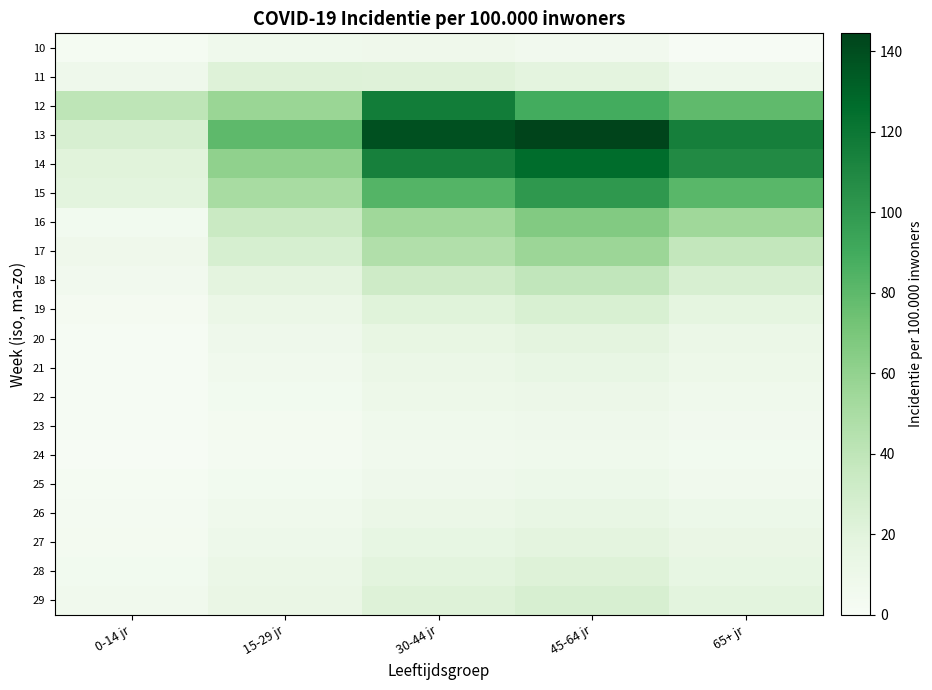

Reading left to right, list all the values displayed in this chart.

10: 0-14 jr=2.5	15-29 jr=7.4	30-44 jr=8.2	45-64 jr=5.8	65+ jr=1.0
11: 0-14 jr=8.5	15-29 jr=22.5	30-44 jr=21.7	45-64 jr=18.3	65+ jr=9.1
12: 0-14 jr=40.4	15-29 jr=56.6	30-44 jr=116.3	45-64 jr=89.3	65+ jr=79.4
13: 0-14 jr=26.2	15-29 jr=80.1	30-44 jr=138.7	45-64 jr=144.5	65+ jr=115.0
14: 0-14 jr=20.8	15-29 jr=60.4	30-44 jr=114.5	45-64 jr=126.1	65+ jr=108.5
15: 0-14 jr=19.0	15-29 jr=50.4	30-44 jr=83.4	45-64 jr=100.7	65+ jr=81.3
16: 0-14 jr=5.5	15-29 jr=33.9	30-44 jr=54.5	45-64 jr=66.6	65+ jr=54.6
17: 0-14 jr=8.4	15-29 jr=26.8	30-44 jr=46.7	45-64 jr=56.0	65+ jr=38.2
18: 0-14 jr=6.2	15-29 jr=18.5	30-44 jr=32.1	45-64 jr=38.4	65+ jr=26.5
19: 0-14 jr=3.1	15-29 jr=12.3	30-44 jr=21.4	45-64 jr=25.6	65+ jr=17.8
20: 0-14 jr=2.0	15-29 jr=8.9	30-44 jr=15.2	45-64 jr=18.3	65+ jr=12.4
21: 0-14 jr=1.8	15-29 jr=6.7	30-44 jr=12.1	45-64 jr=14.5	65+ jr=9.8
22: 0-14 jr=1.5	15-29 jr=5.4	30-44 jr=9.8	45-64 jr=11.2	65+ jr=7.6
23: 0-14 jr=1.2	15-29 jr=4.2	30-44 jr=7.6	45-64 jr=8.9	65+ jr=5.9
24: 0-14 jr=1.0	15-29 jr=3.8	30-44 jr=6.5	45-64 jr=7.6	65+ jr=5.1
25: 0-14 jr=2.3	15-29 jr=5.6	30-44 jr=8.9	45-64 jr=10.2	65+ jr=7.2
26: 0-14 jr=3.4	15-29 jr=7.8	30-44 jr=12.3	45-64 jr=14.5	65+ jr=10.3
27: 0-14 jr=4.5	15-29 jr=9.2	30-44 jr=15.6	45-64 jr=18.3	65+ jr=13.1
28: 0-14 jr=5.6	15-29 jr=11.3	30-44 jr=18.9	45-64 jr=22.1	65+ jr=15.8
29: 0-14 jr=6.7	15-29 jr=13.4	30-44 jr=22.1	45-64 jr=26.4	65+ jr=18.9